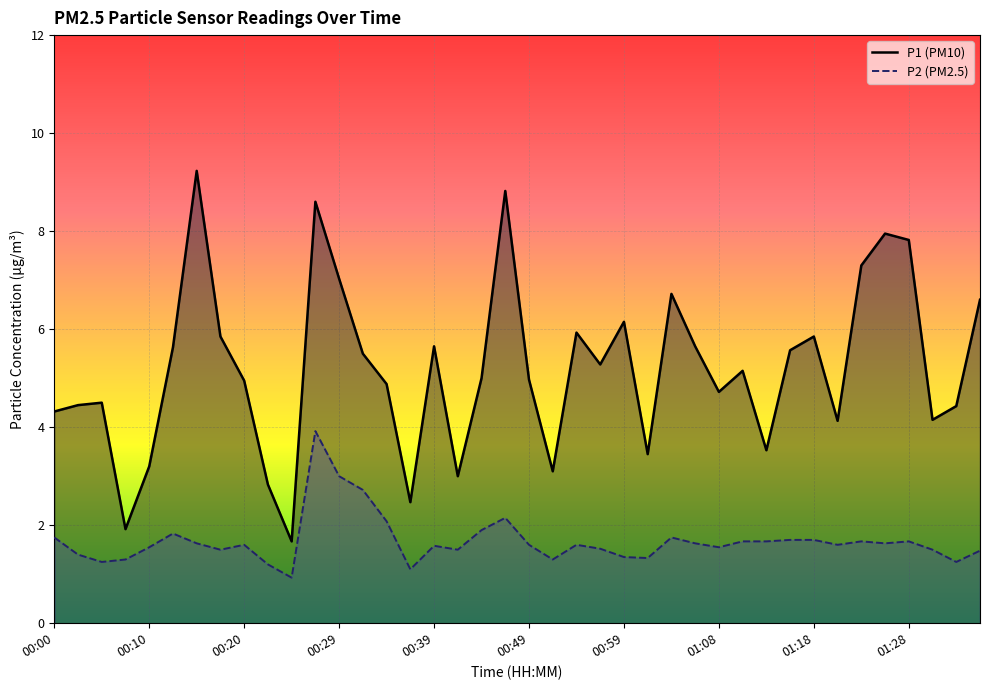

Reading right to left, what are all the values shown in this chart?

P1: 6.6	4.4	4.2	7.8	8.0	7.3	4.1	5.8	5.6	3.5	5.2	4.7	5.7	6.7	3.5	6.2	5.3	5.9	3.1	5.0	8.8	5.0	3.0	5.7	2.5	4.9	5.5	7.0	8.6	1.7	2.8	5.0	5.8	9.2	5.6	3.2	1.9	4.5	4.5	4.3
P2: 1.5	1.2	1.5	1.7	1.6	1.7	1.6	1.7	1.7	1.7	1.7	1.6	1.6	1.8	1.3	1.4	1.5	1.6	1.3	1.6	2.1	1.9	1.5	1.6	1.1	2.1	2.7	3.0	3.9	0.9	1.2	1.6	1.5	1.6	1.8	1.6	1.3	1.2	1.4	1.8